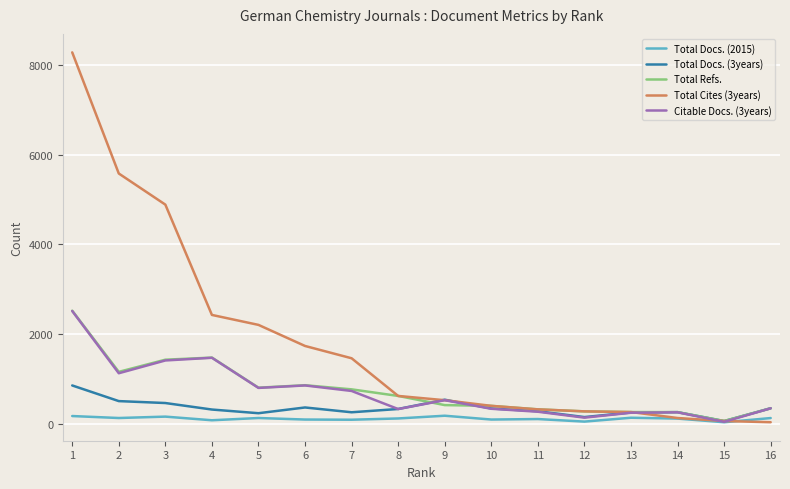

Does the chart display data point markers on the line(s)?

No